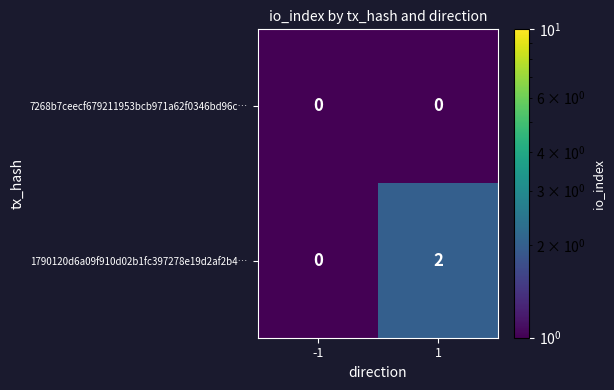

Between -1 and 1, which series saw the biggest shift?

1790120d6a09f910d02b1fc397278e19d2af2b4…